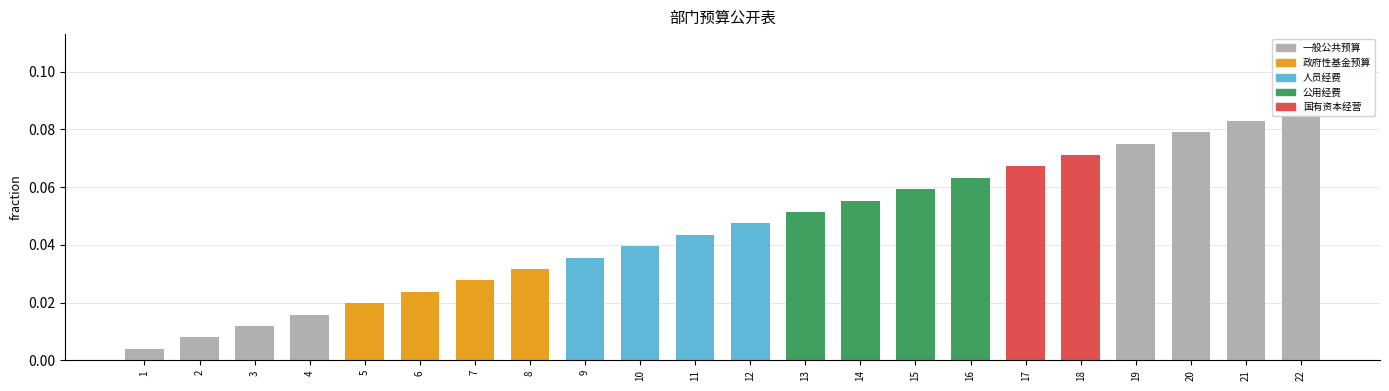

Is it true that the value at 8 is 0.0?

True